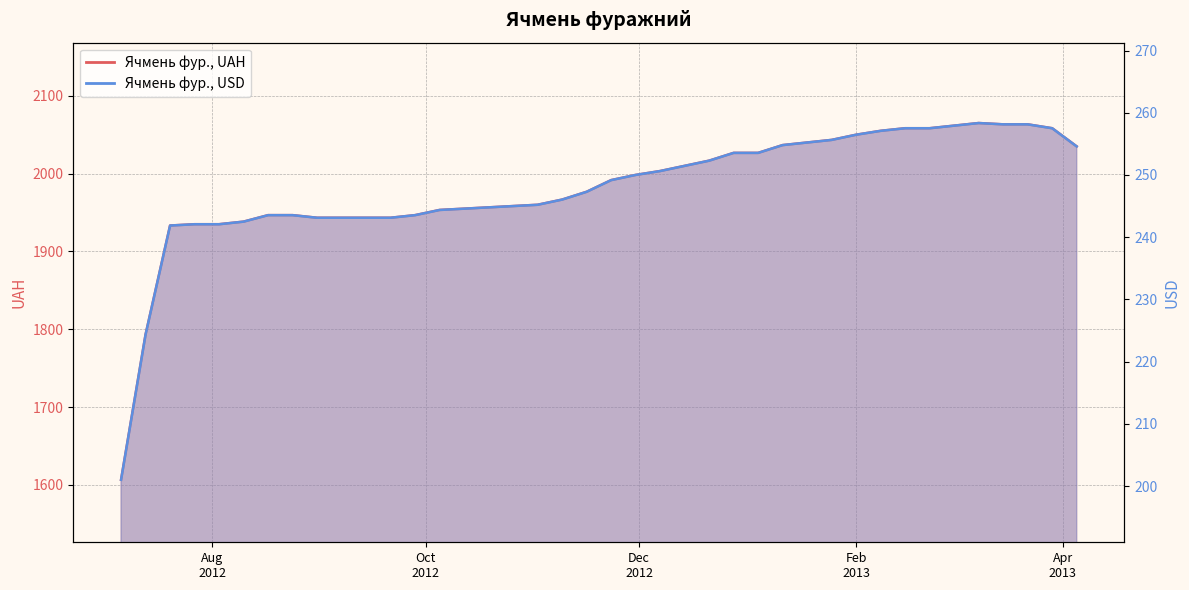

What are all the series names shown in the legend?

uah, usd